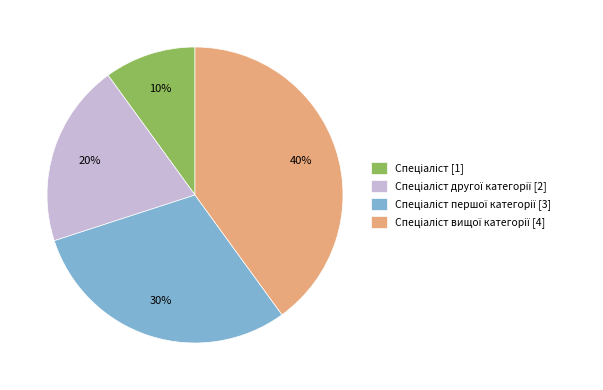

How many segments does this pie chart have?

4